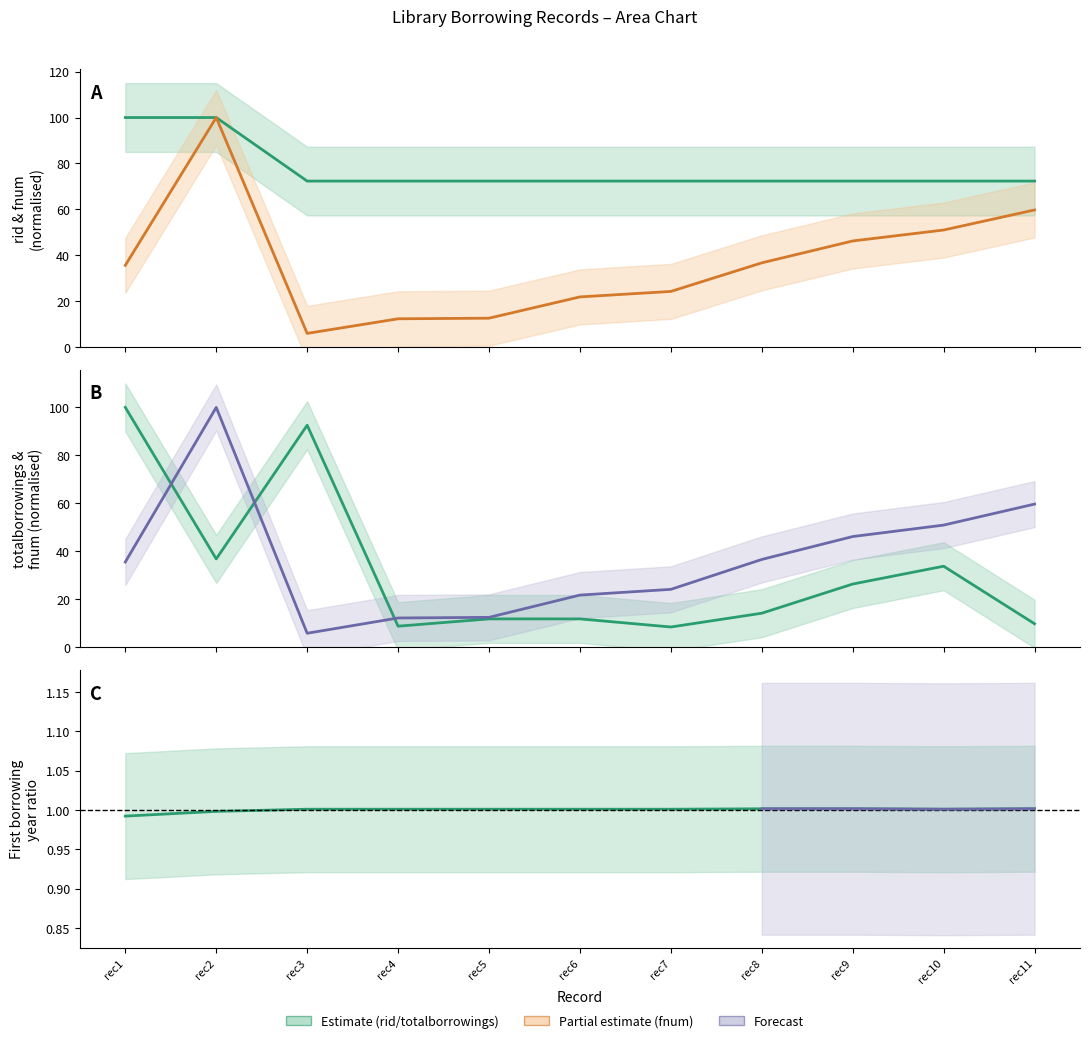

Which series changed the most between rec5 and rec10?

fnum